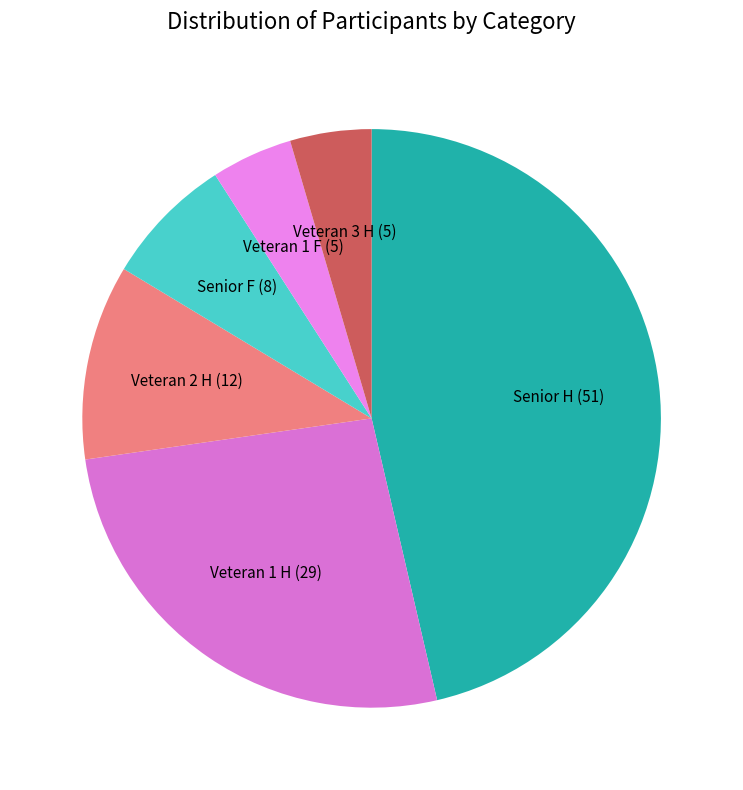

What is the ratio of the value at Senior F to the value at Veteran 2 H?

0.7